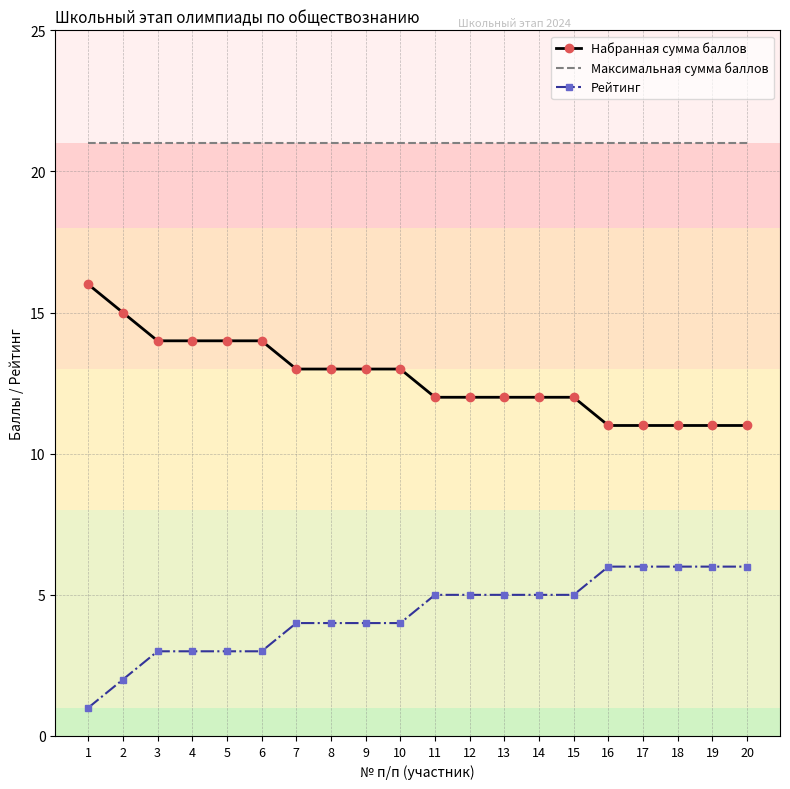

True or false: Рейтинг has a value of 3 at 4.

True